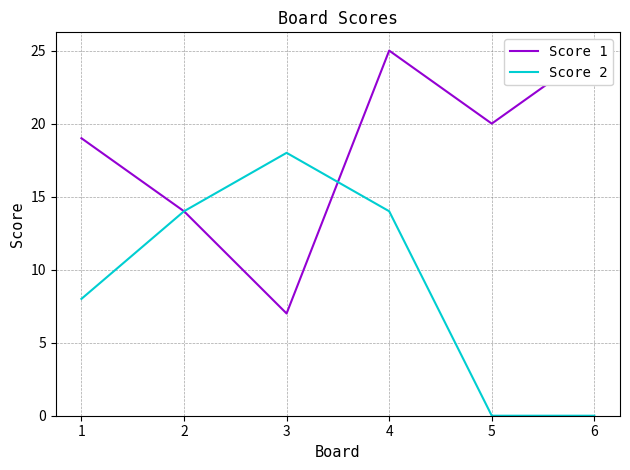

Between which two adjacent categories do Score 1 and Score 2 first intersect?

3 and 4